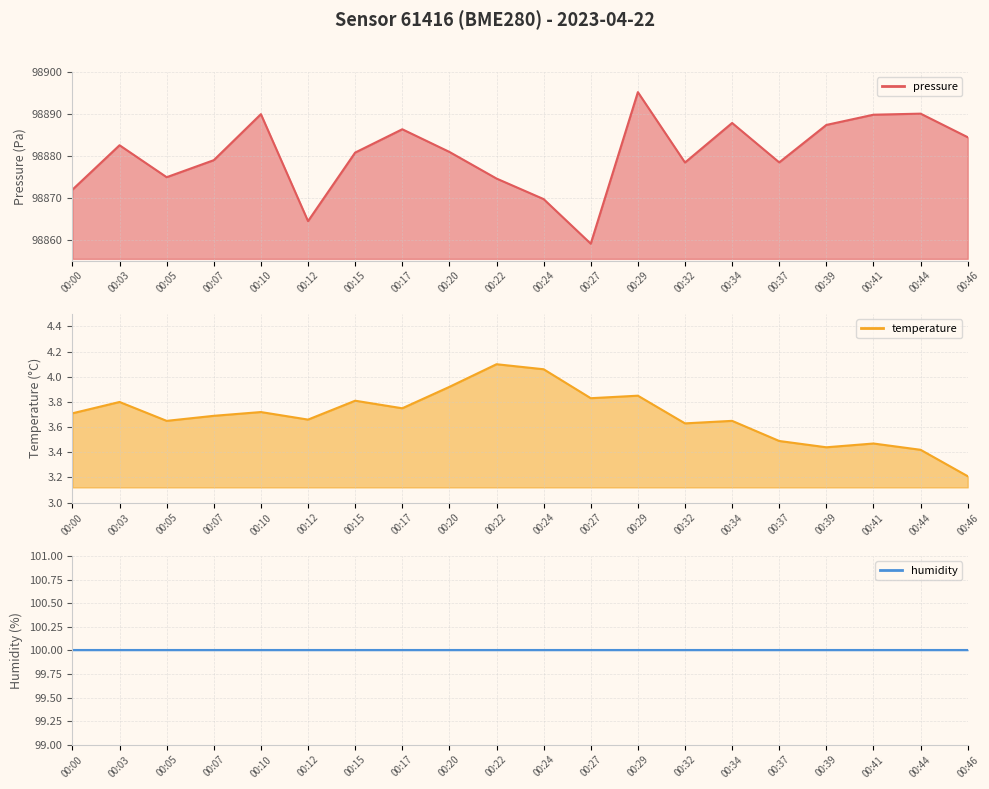

What is the approximate value of pressure at 00:34?

98887.8